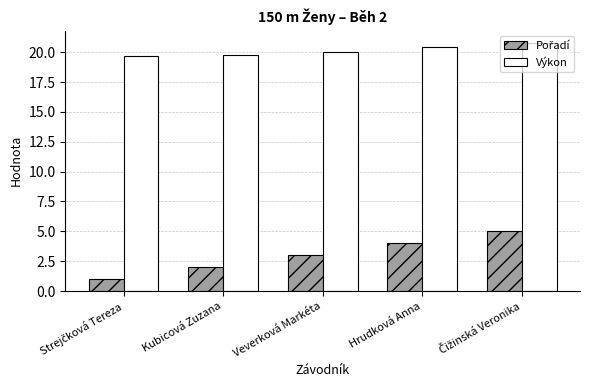

What is the maximum value shown in the chart?

20.8